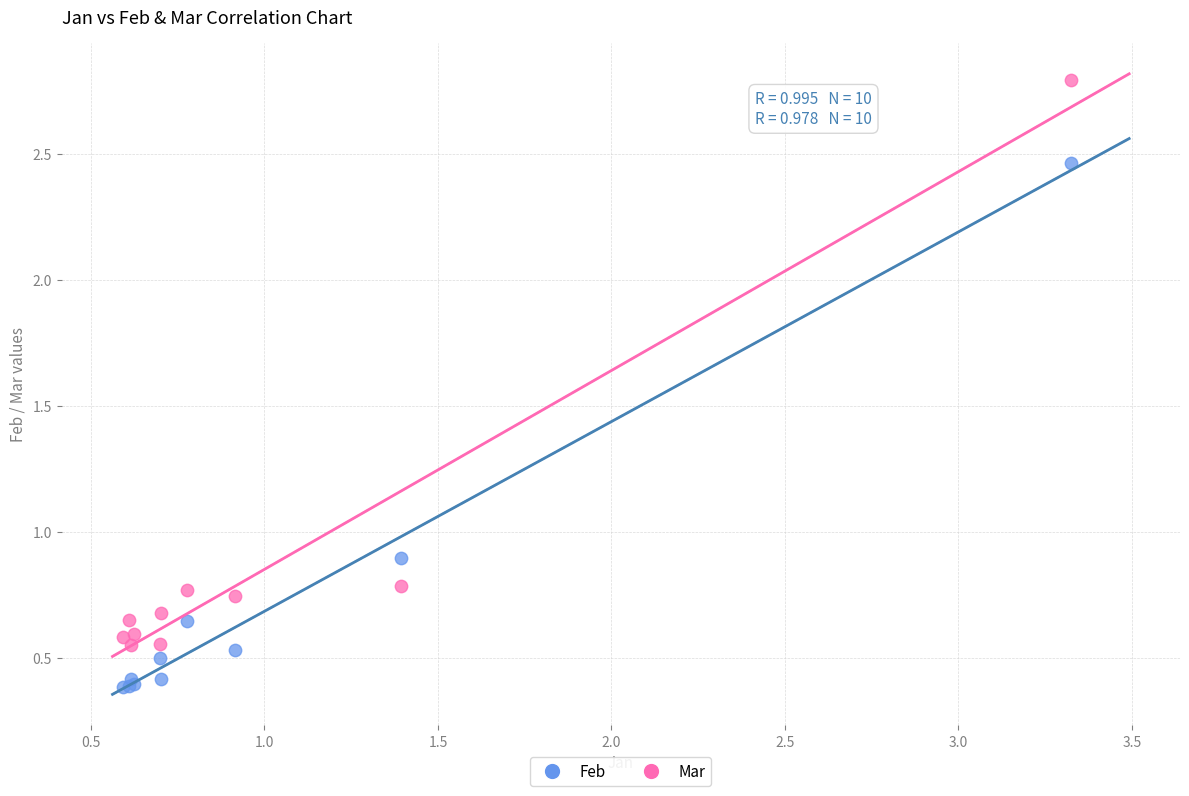

Which series contains the highest Y value?

Mar